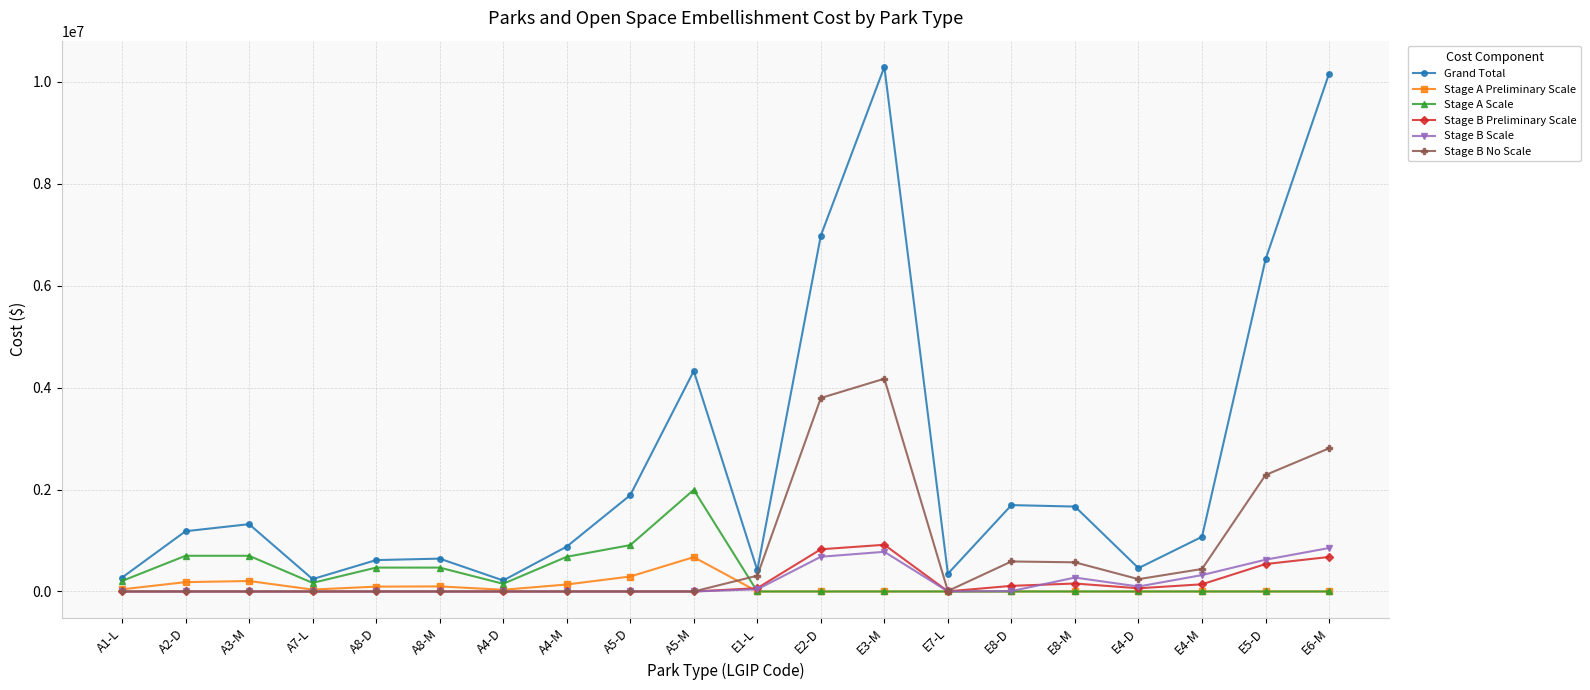

What is the sum of the Stage B No Scale values at E8-M and A8-M?

572160.0